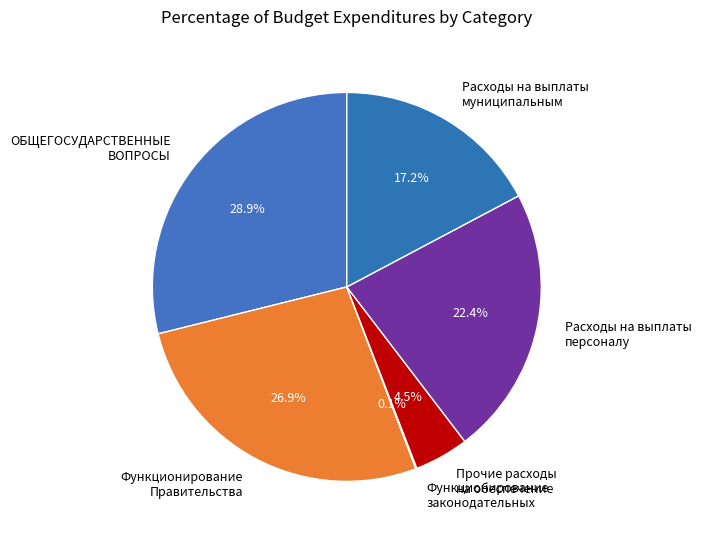

Between Функционирование Правительства and Прочие расходы на обеспечение, which is larger?

Функционирование Правительства